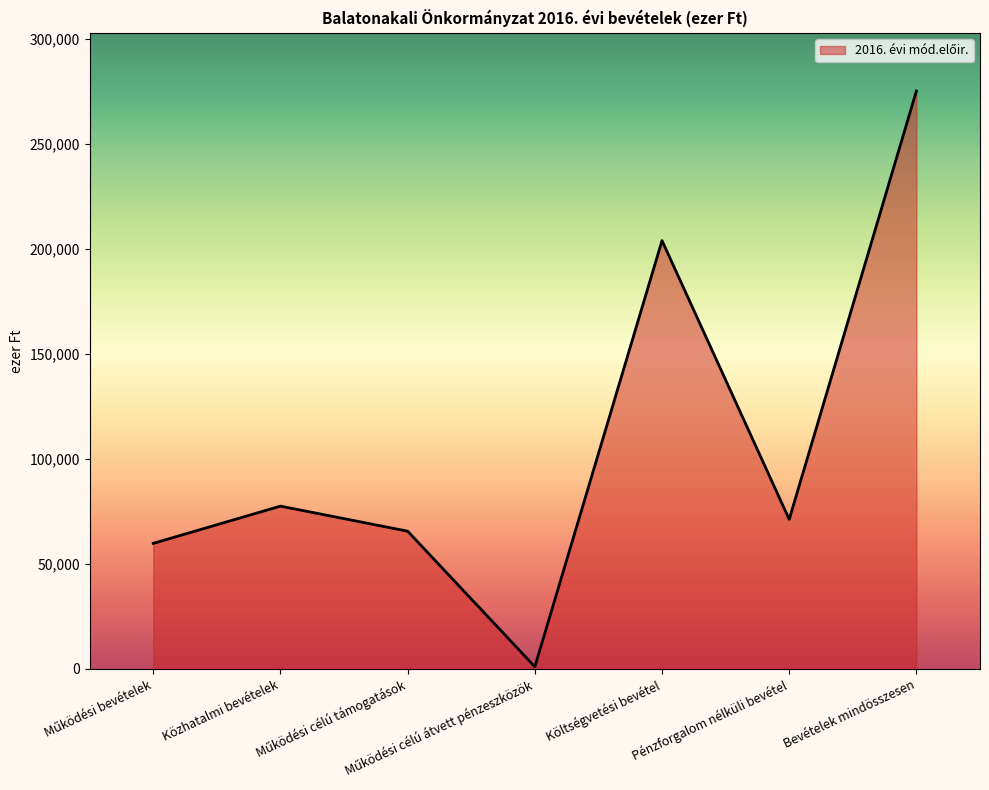

True or false: there are more than 2 points higher than both neighbors.

False